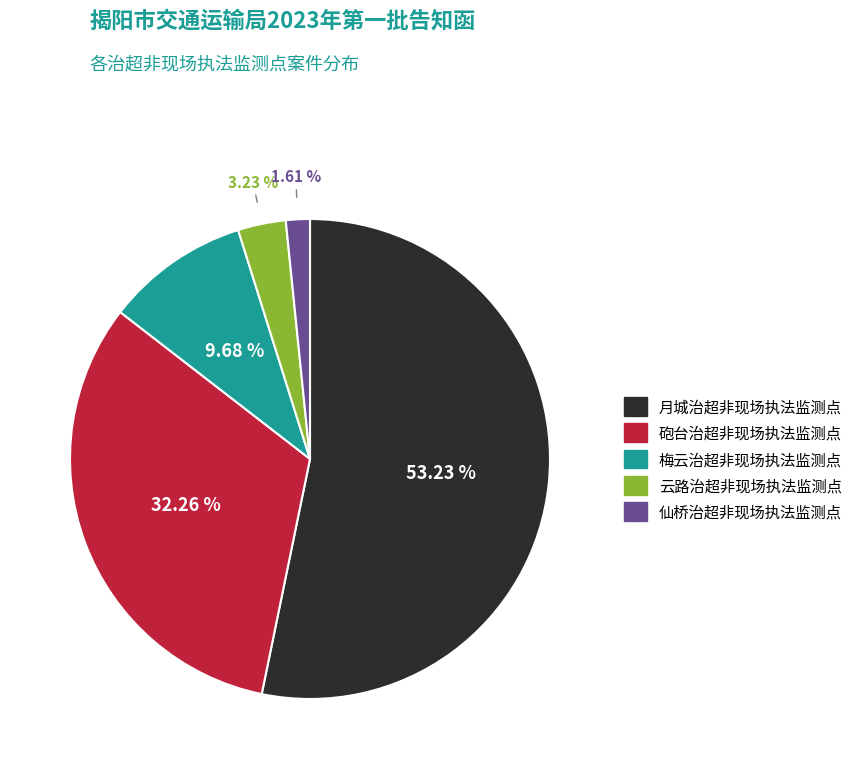

Does 砲台治超非现场执法监测点 represent more than half of the total?

No